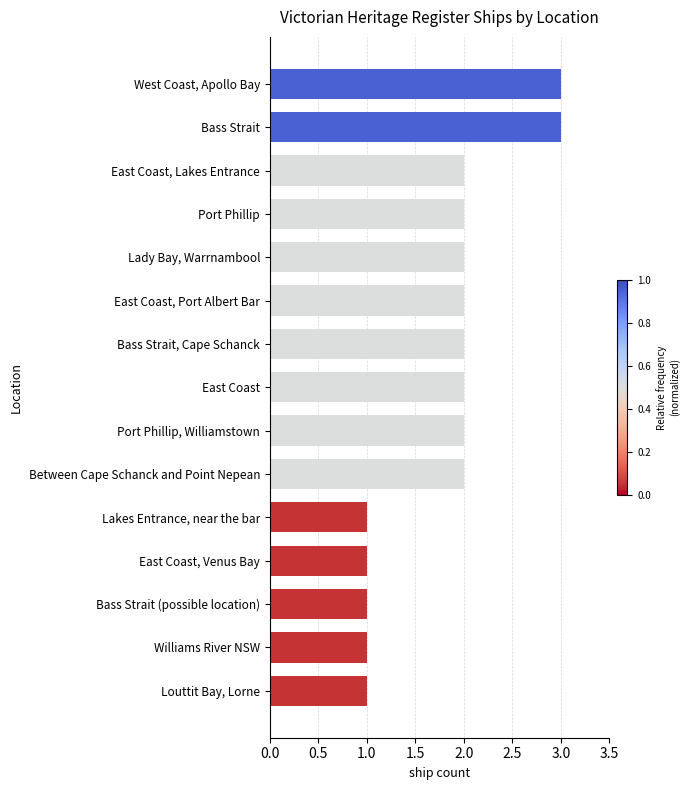

What value does the data have at Bass Strait?

3